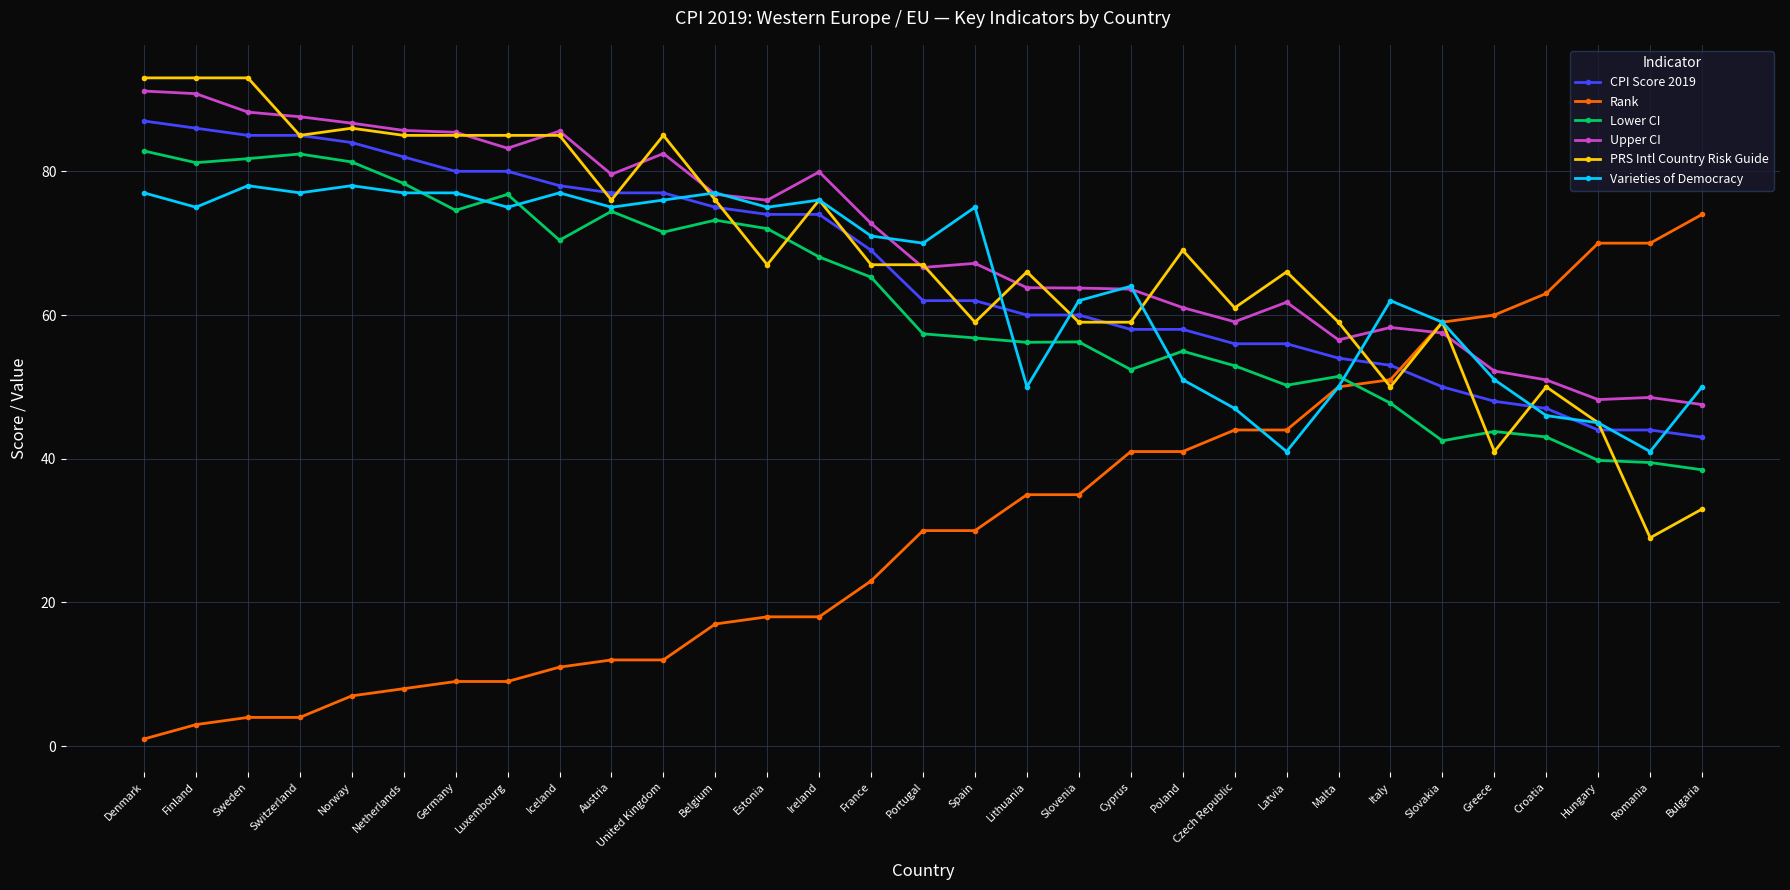

What is the minimum value shown in the chart?

1.0